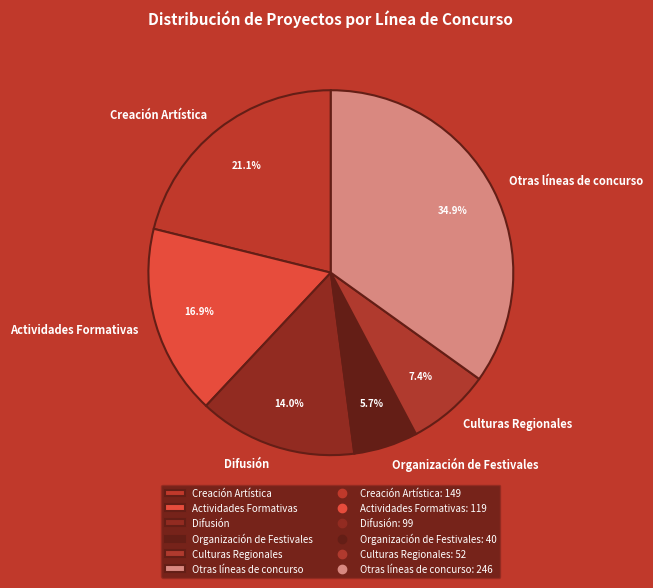

What percentage is the Culturas Regionales slice, to the nearest percent?

7%